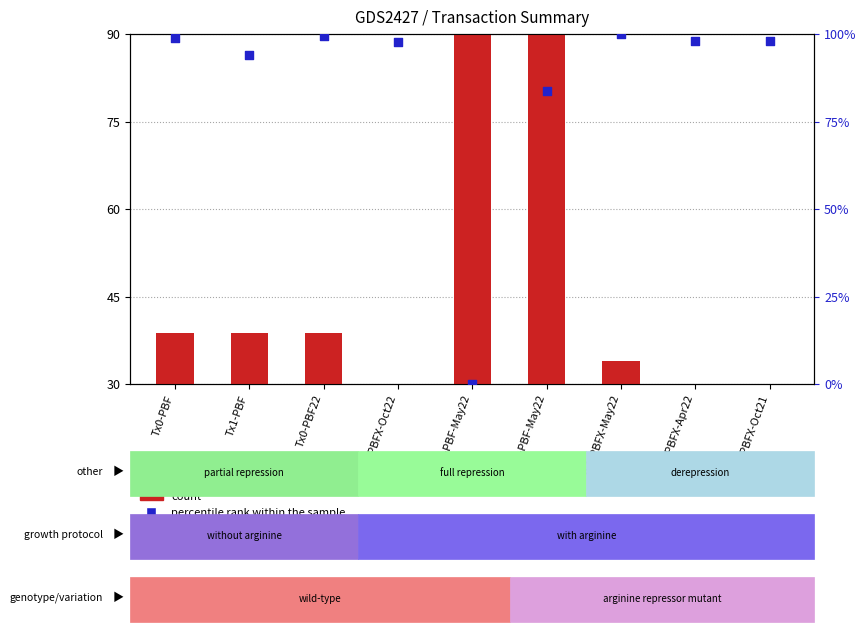

Which series has the largest total across all categories?

percentile rank within the sample